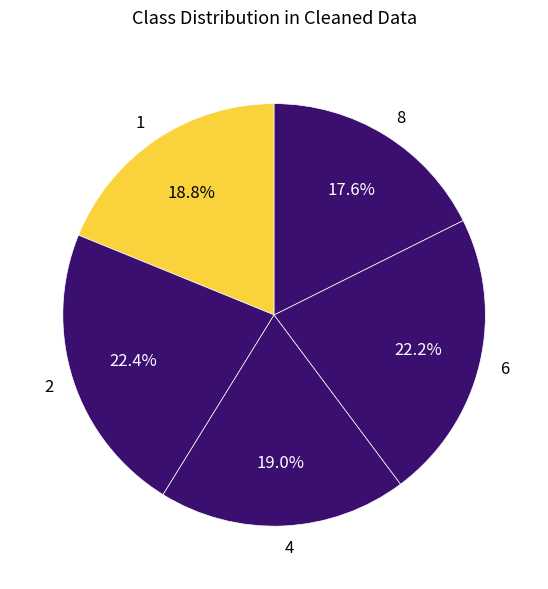

Combined, what portion of the pie is 4 and 8?

36.6%